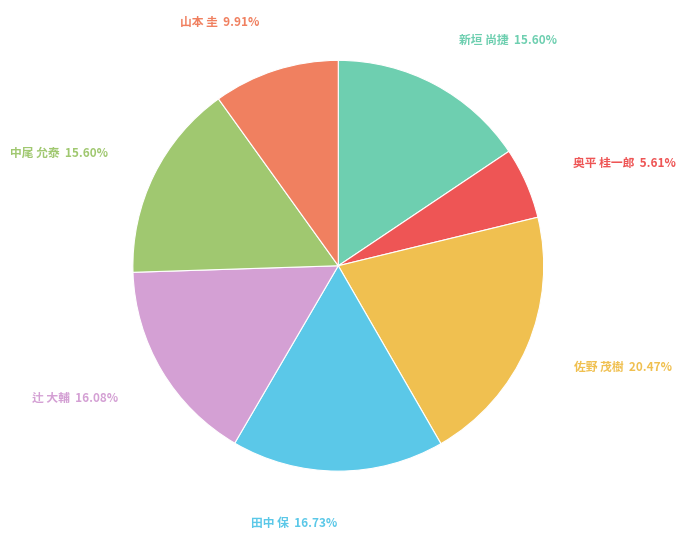

How many segments does this pie chart have?

7